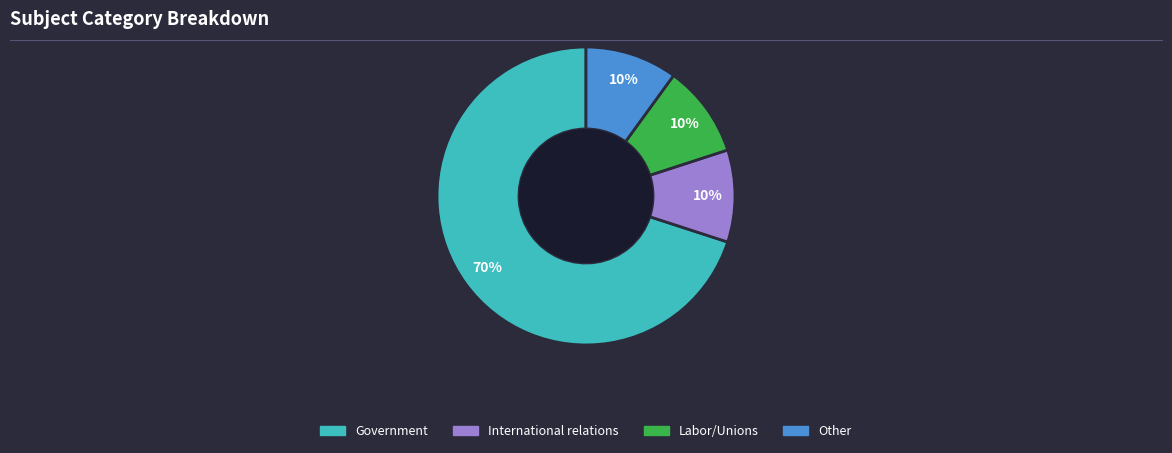

Is the sum of Labor/Unions and Other greater than half?

No